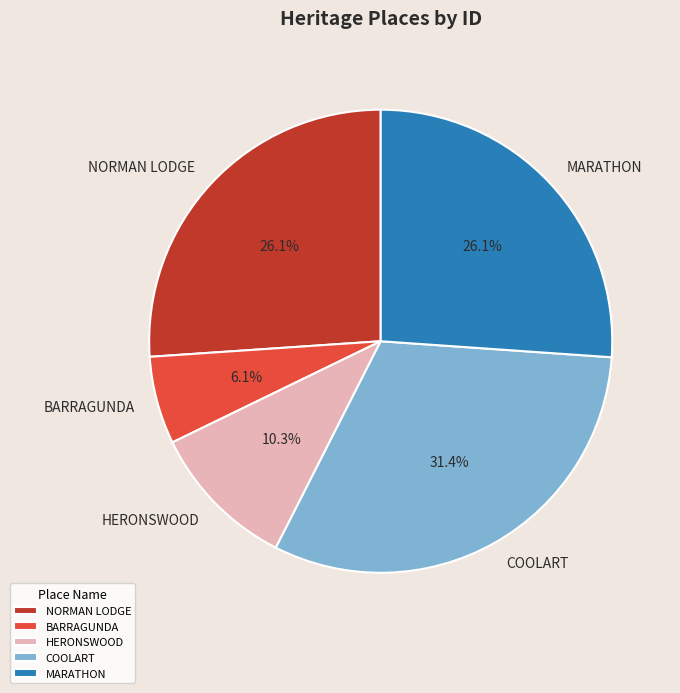

What percentage is the HERONSWOOD slice, to the nearest percent?

10%